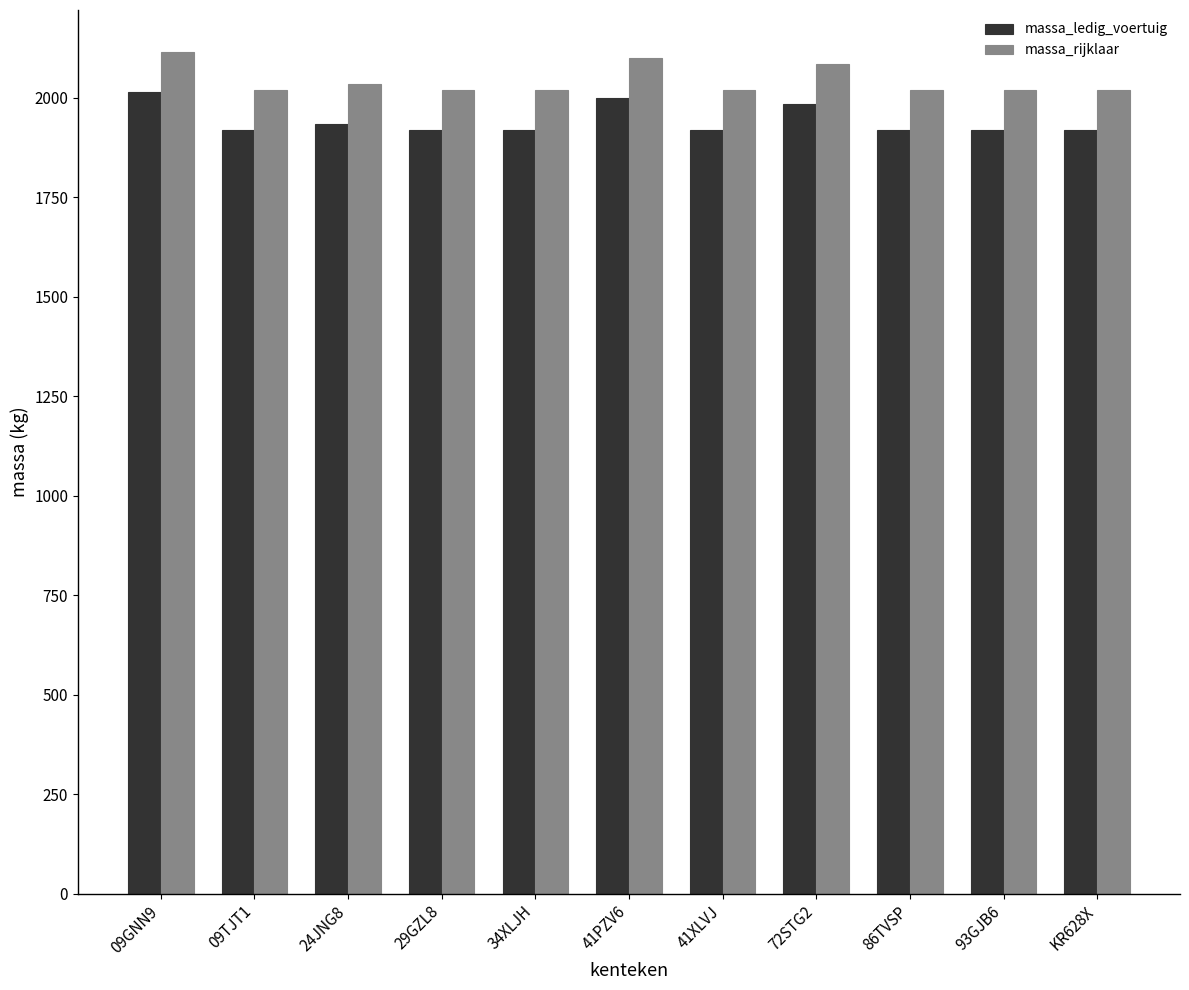

Rank the series at KR628X from highest to lowest value.

massa_rijklaar, massa_ledig_voertuig